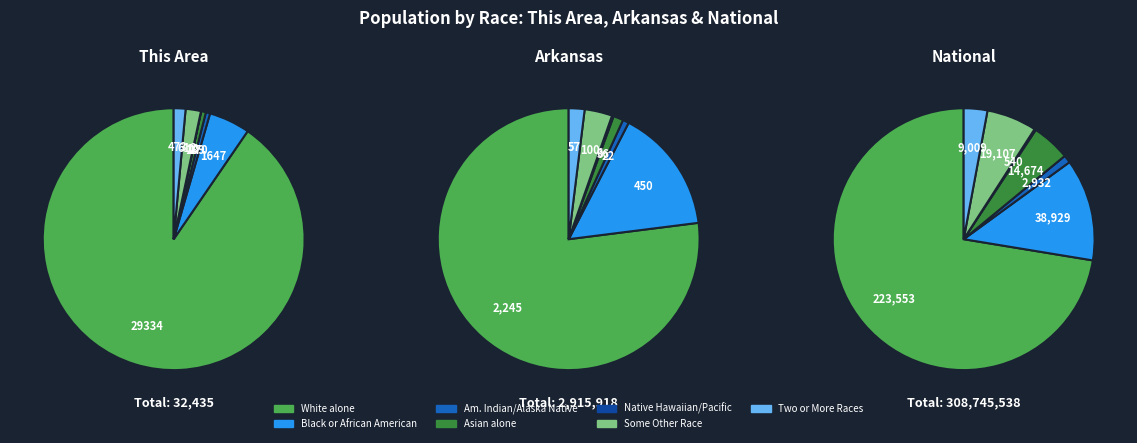

Which category has the smallest portion of the pie?

Native Hawaiian and Other Pacific